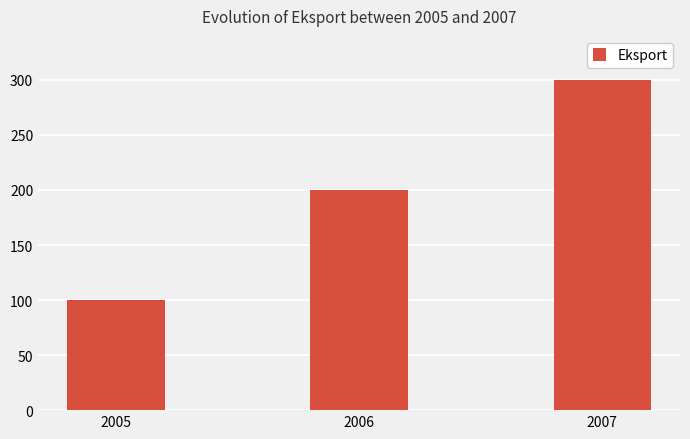

List the labels in order of value, smallest first.

2005, 2006, 2007